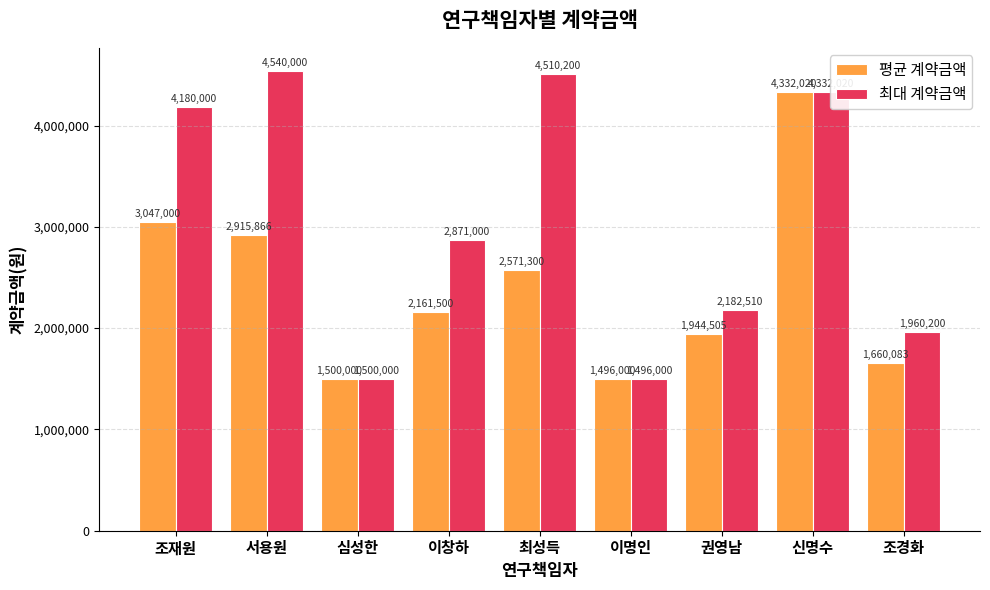

Which series has the largest total across all categories?

최대 계약금액